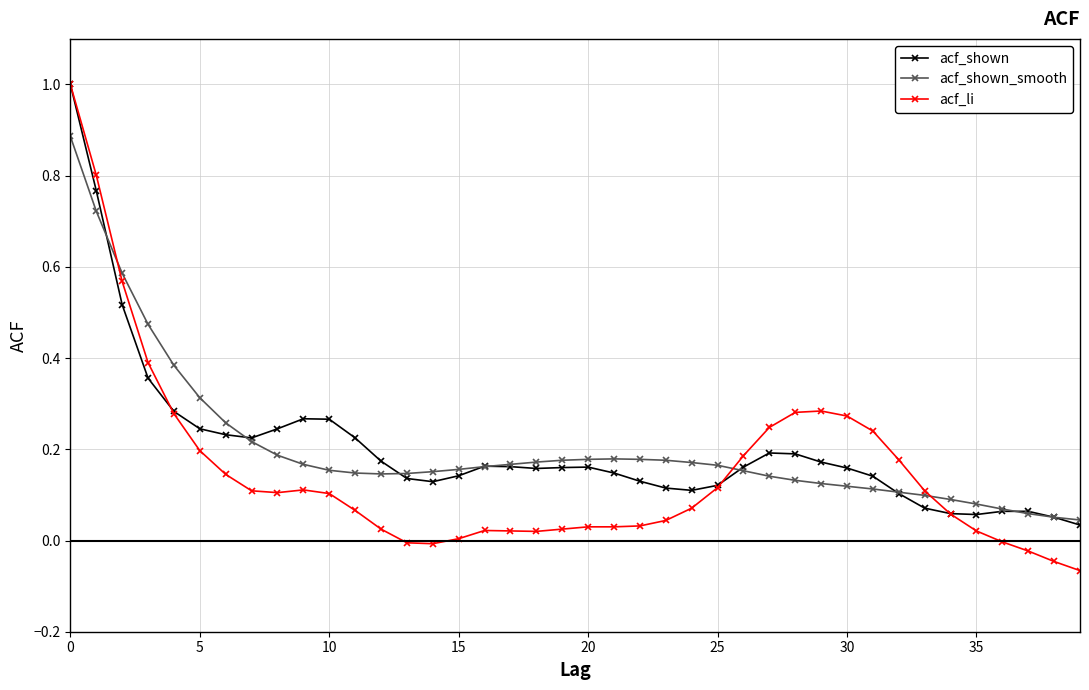

True or false: acf_li has more than 2 points higher than both neighbors.

True